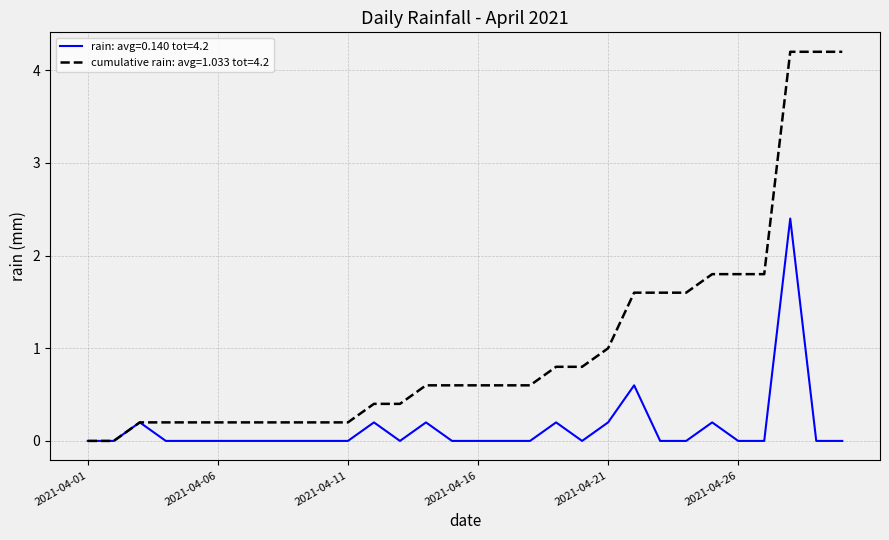

Which series has the widest spread of values?

cumulative rain: avg=1.033 tot=4.2